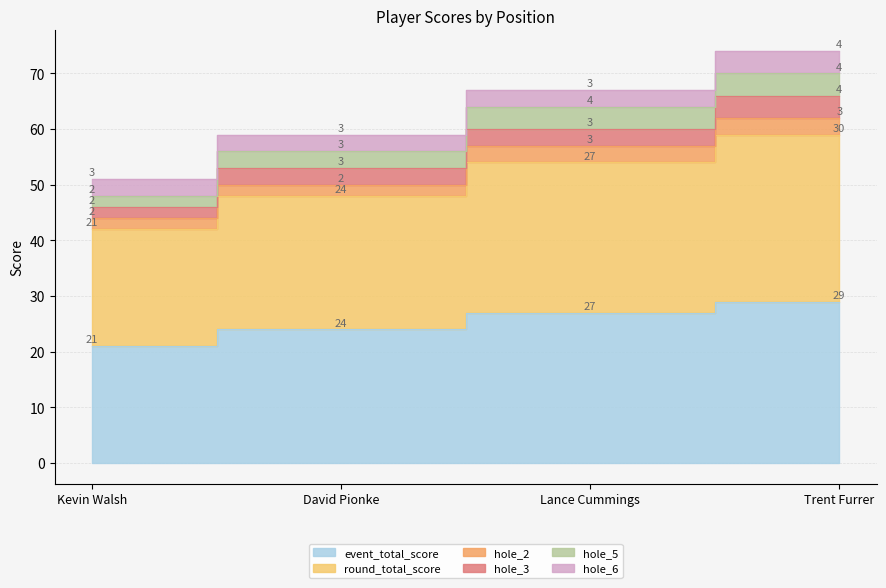

At which label does event_total_score reach its minimum?

Kevin Walsh